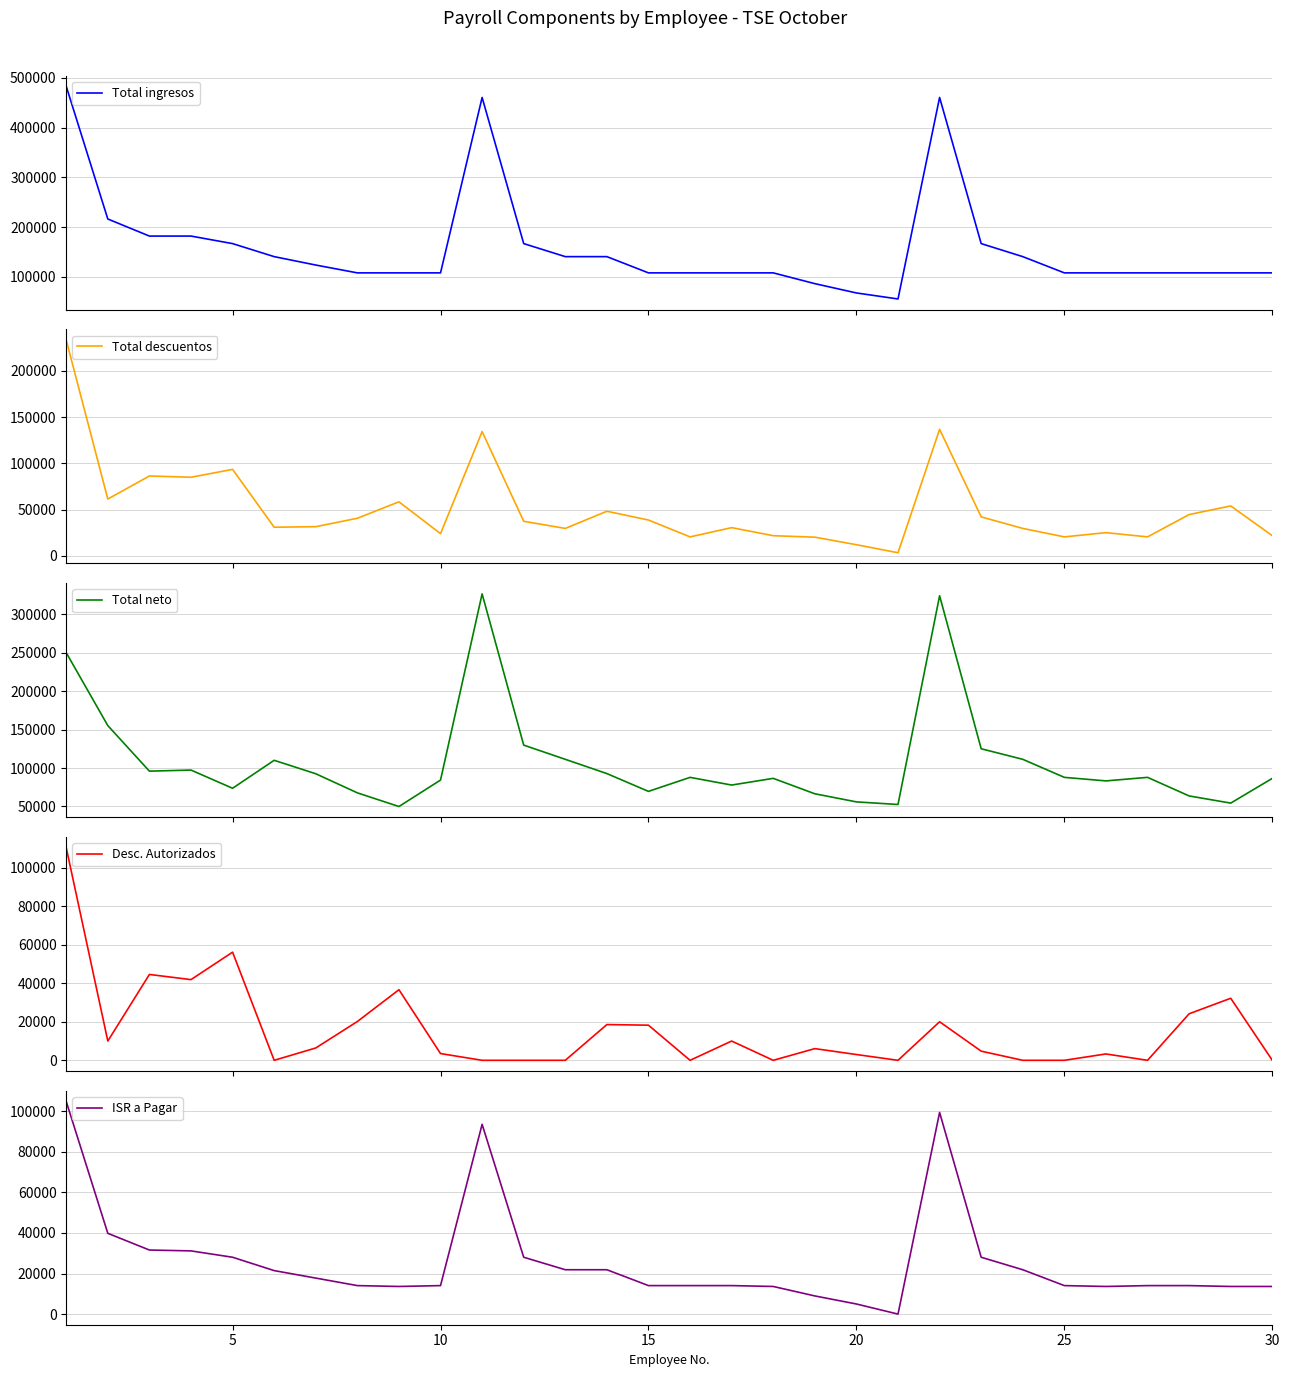

What is the highest value of the Total ingresos series?

483250.0